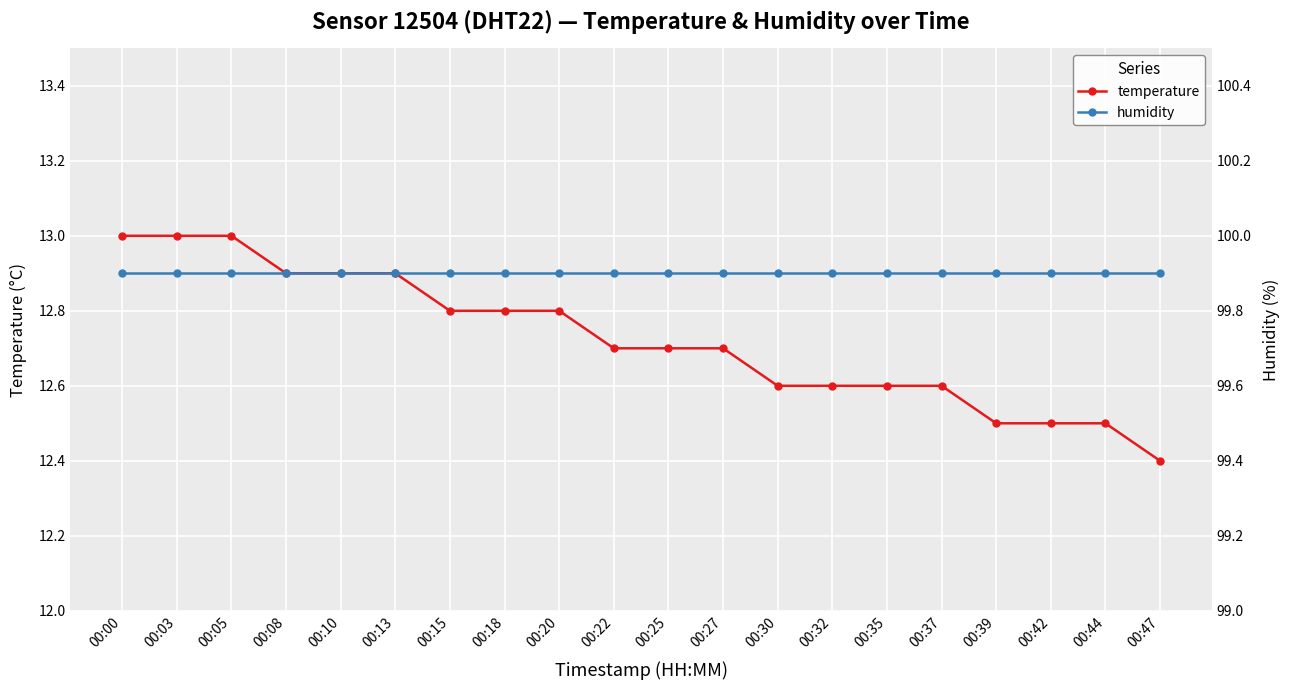

The temperature series shows 12.6 at 00:37. True or false?

True